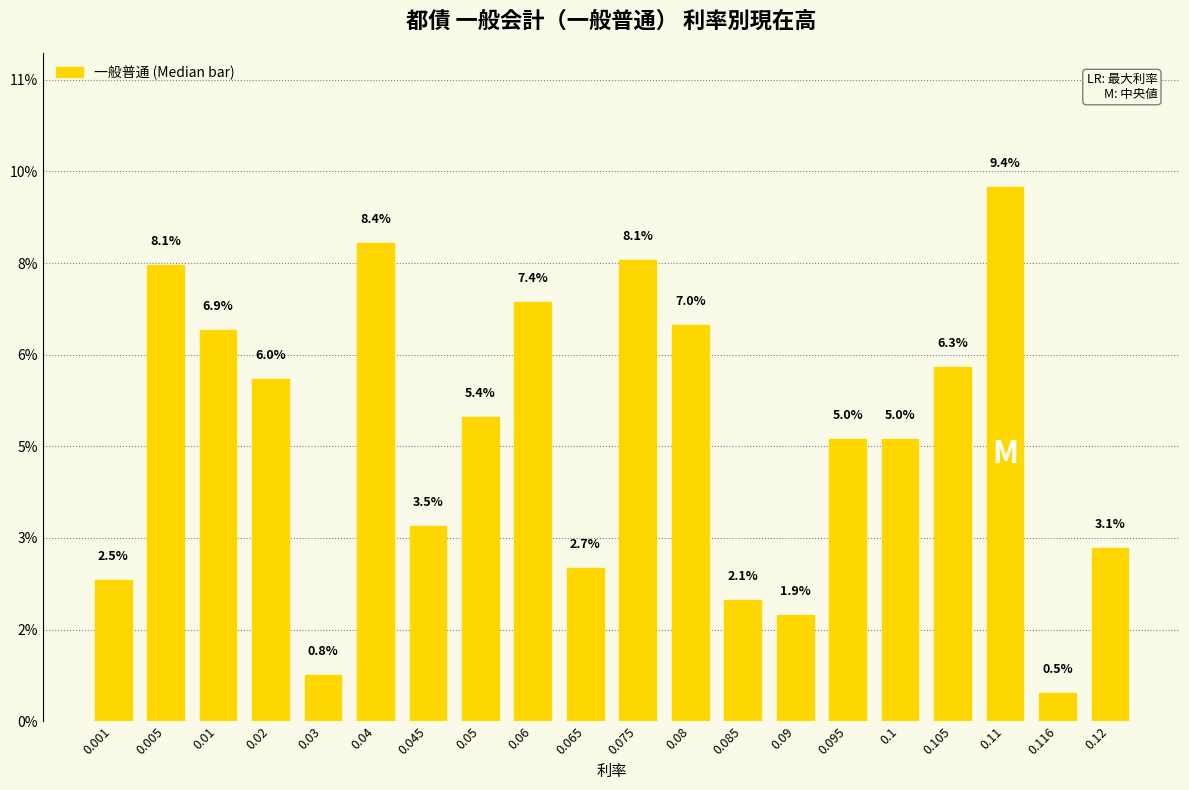

Are the bars horizontal?

No